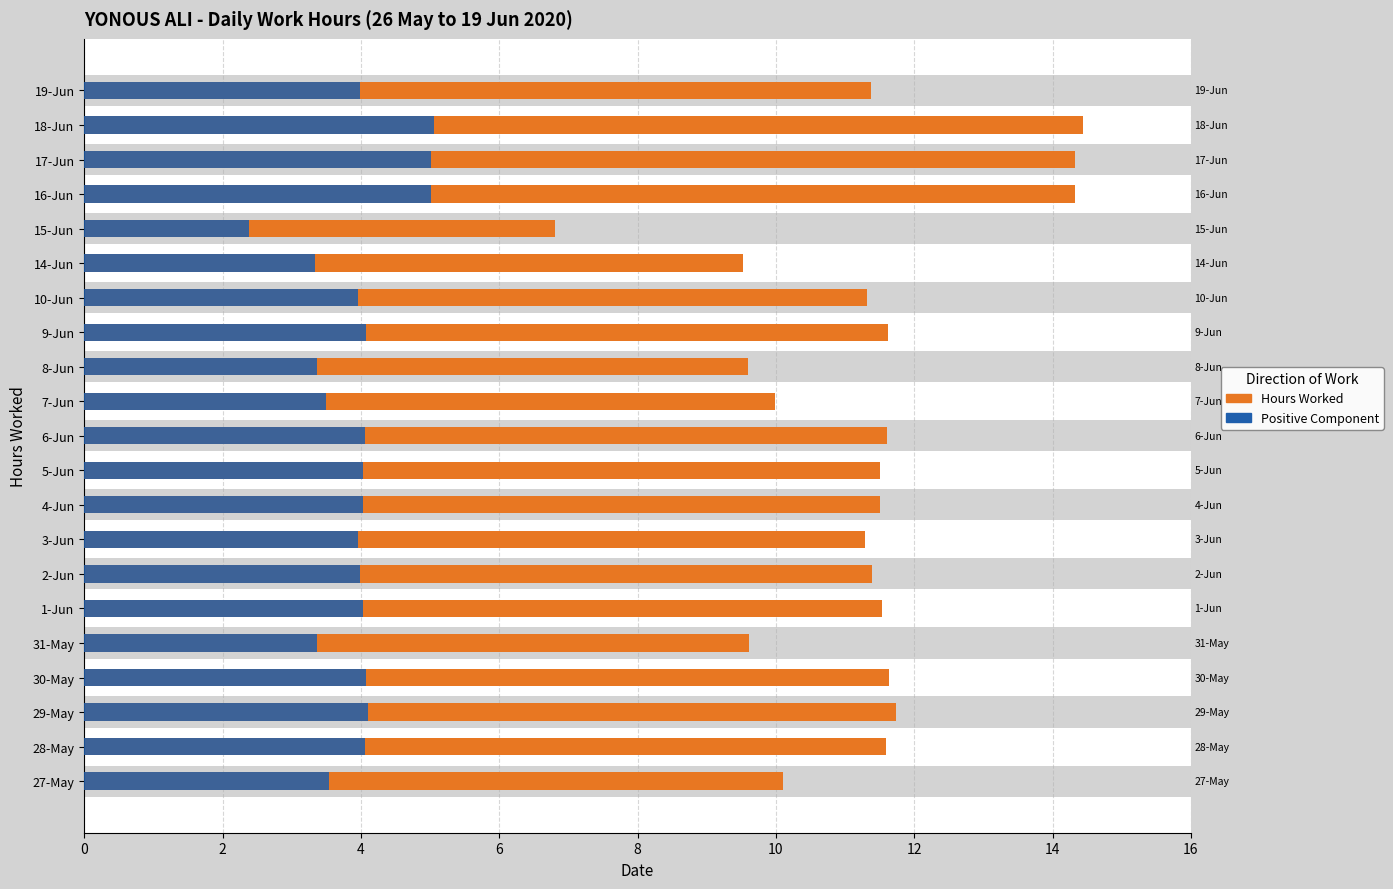

The value of Positive Component at 10-Jun is 6.7. True or false?

False